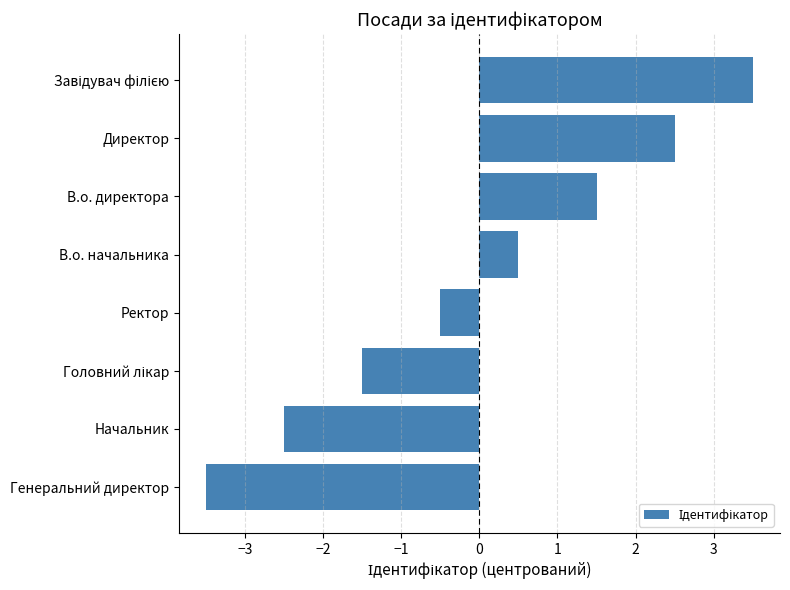

What is the difference between the second highest and minimum values?

6.0